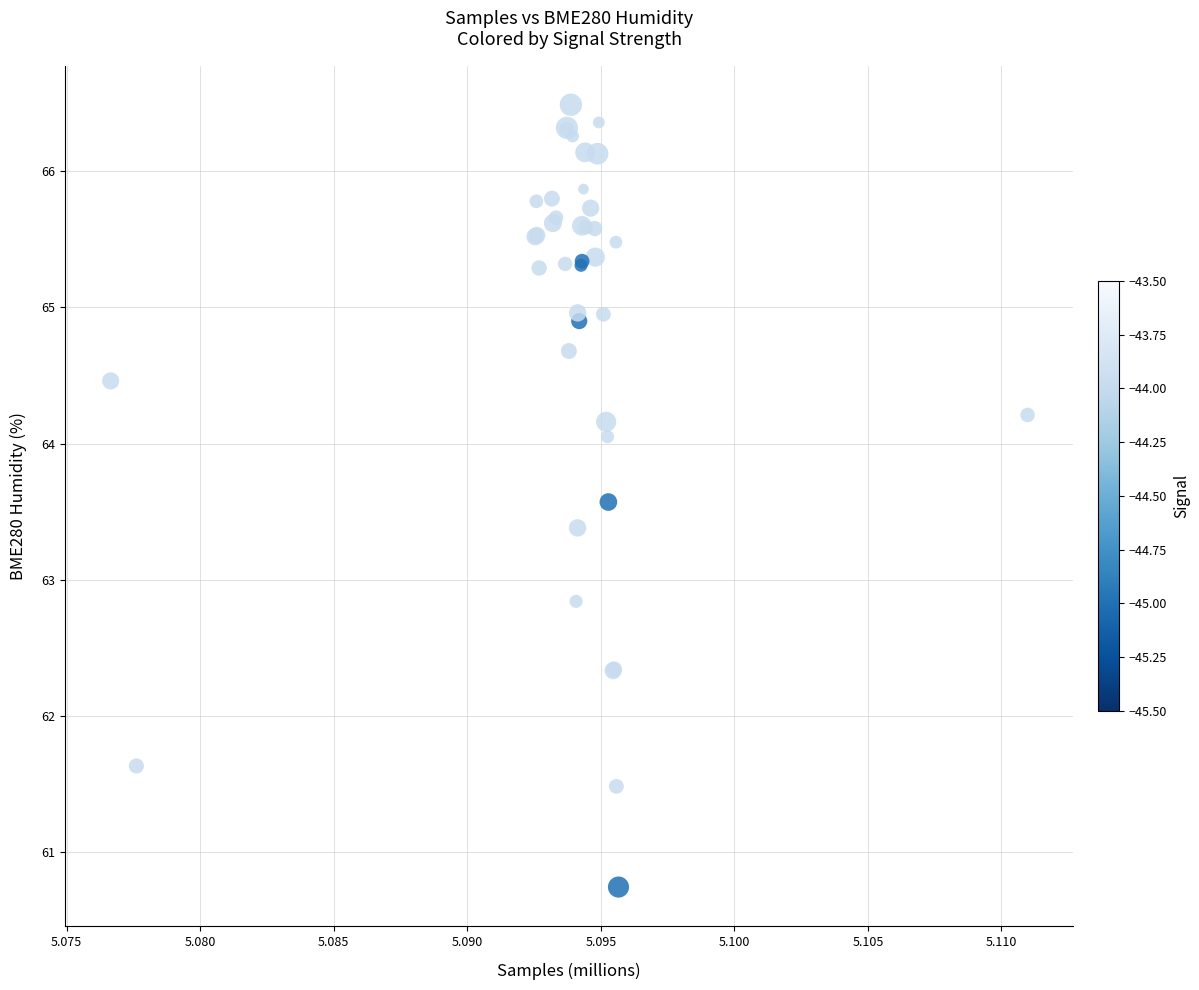

What Y value in the scatter plot is closest to 63?

62.8